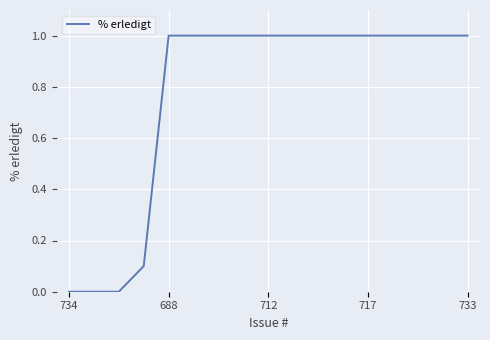

What is the difference between the maximum and minimum values?

1.0